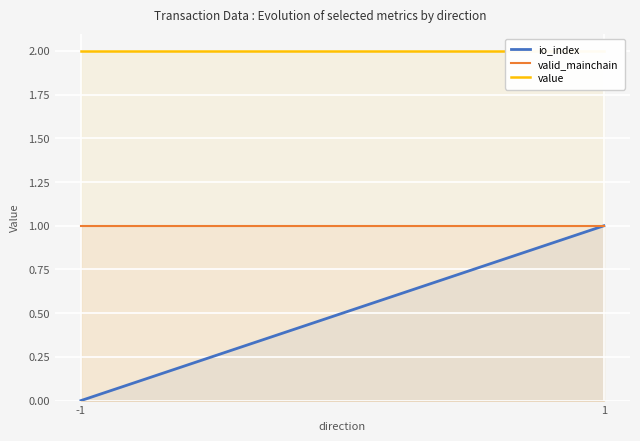

At how many categories does at least one series exceed 0?

2